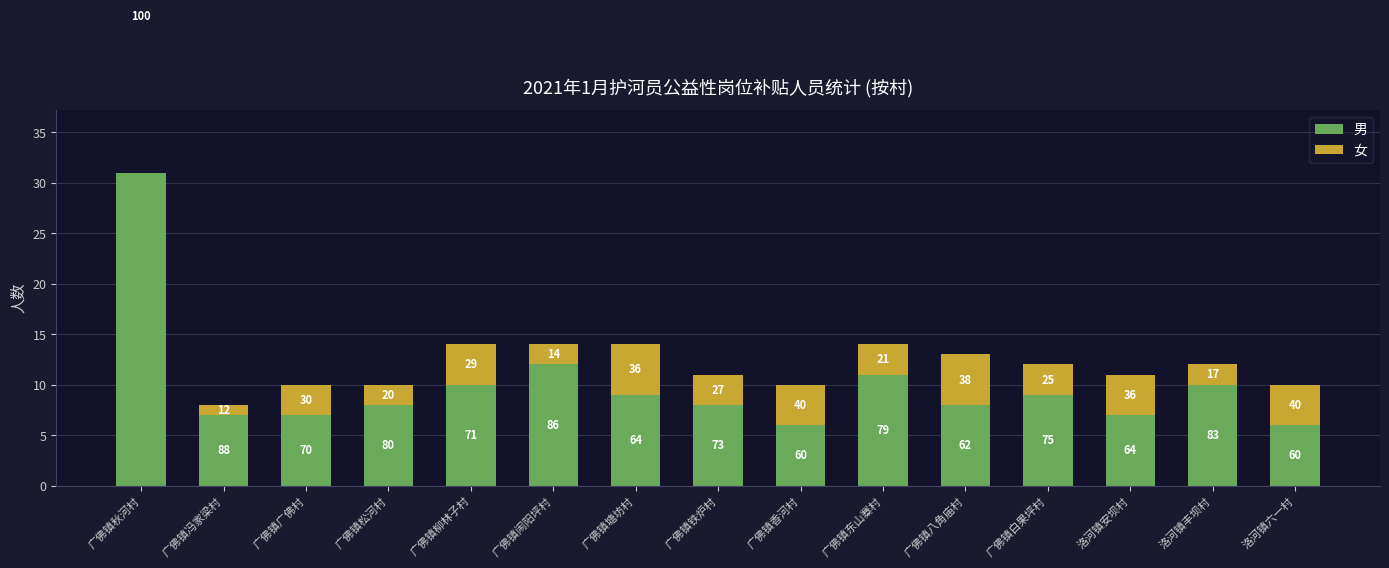

List the series in order of their overall mean, highest first.

男, 女